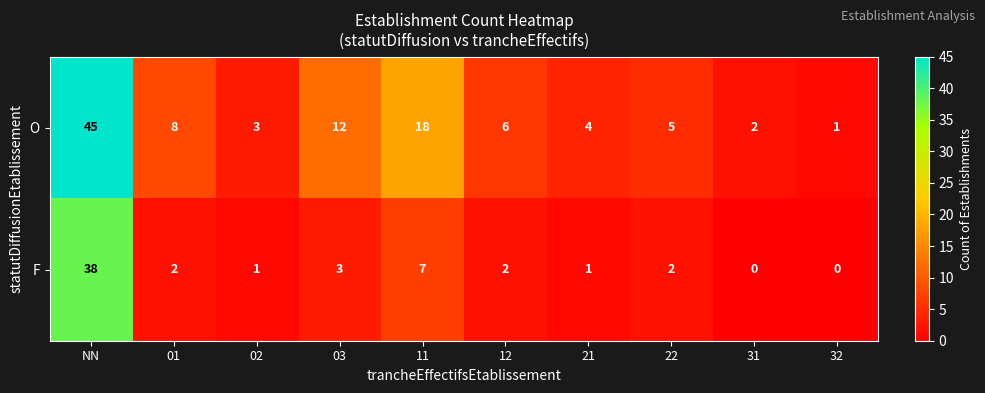

How many positive values does the F series have?

8